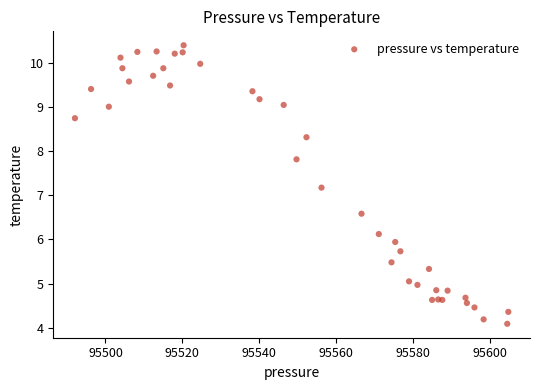

What Y value in the scatter plot is closest to 7?

7.2